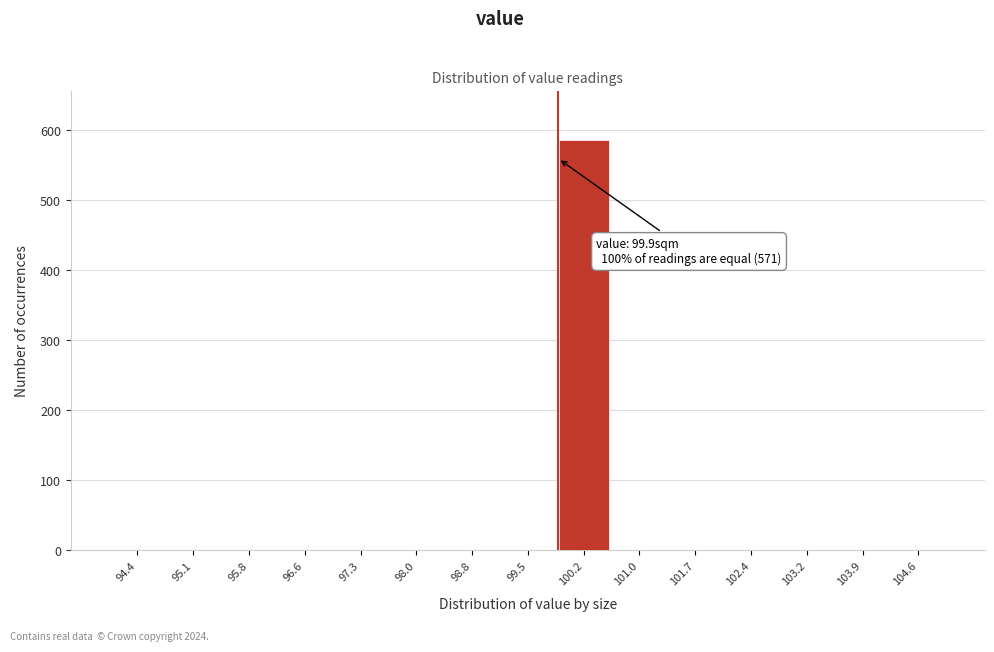

Reading left to right, list all the values displayed in this chart.

94.4=0	95.1=0	95.8=0	96.6=0	97.3=0	98.0=0	98.8=0	99.5=0	100.2=587	101.0=0	101.7=0	102.4=0	103.2=0	103.9=0	104.6=0